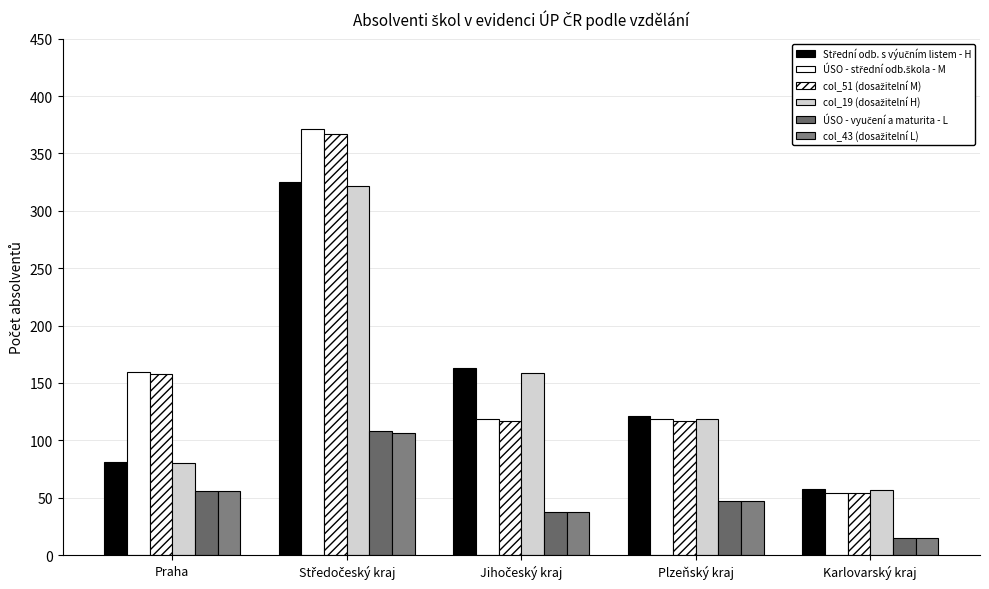

At which category is the sum across all series the highest?

Středočeský kraj